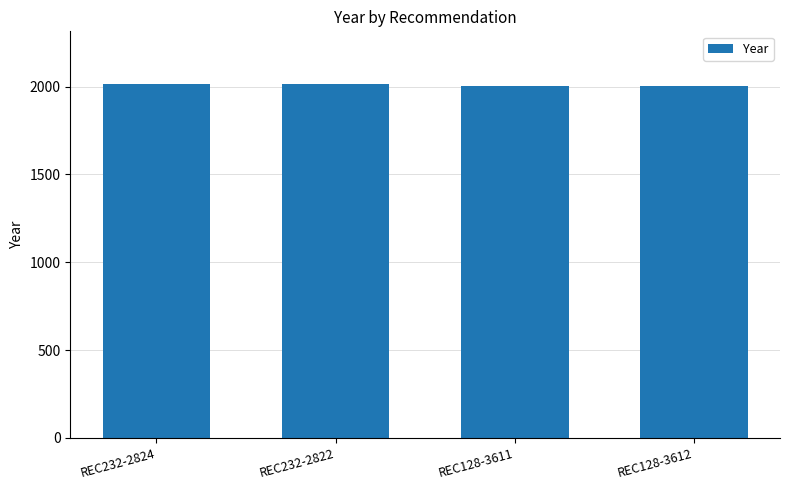

True or false: the data shows 1318 at REC128-3611.

False